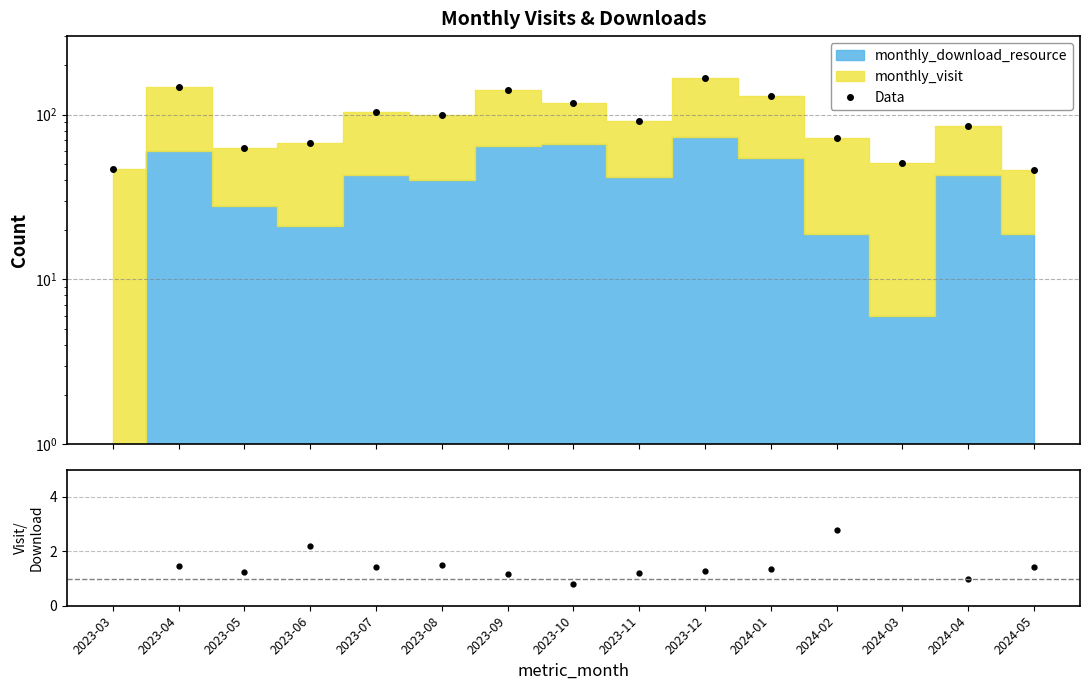

The value of Data at 2023-08 is 52.9. True or false?

False